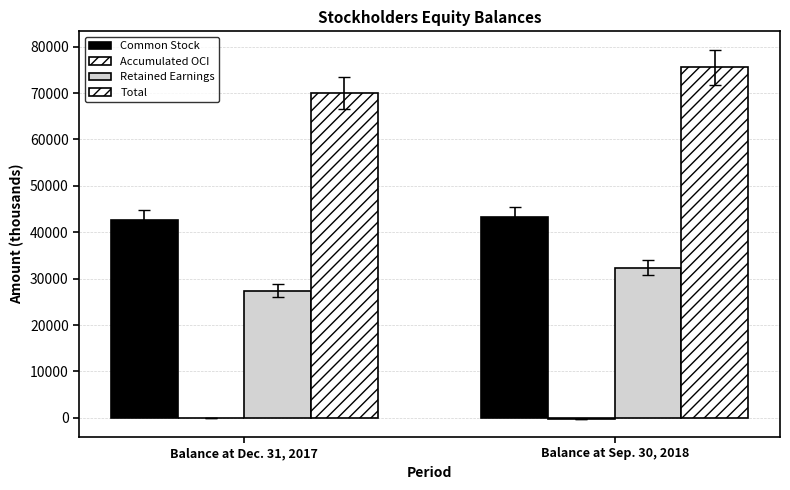

Where is Common Stock nearest to the value 42961?

Balance at Dec. 31, 2017